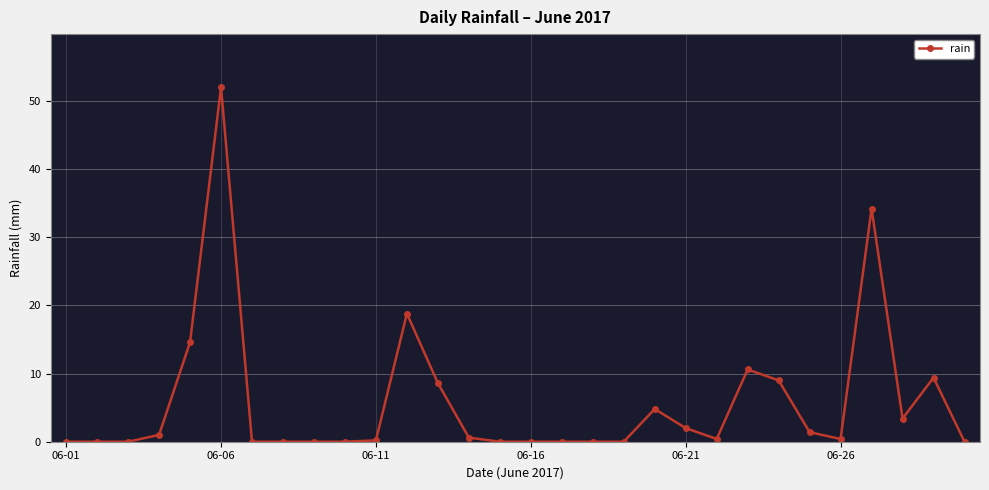

What is the value of the 23rd point from the left?

10.6